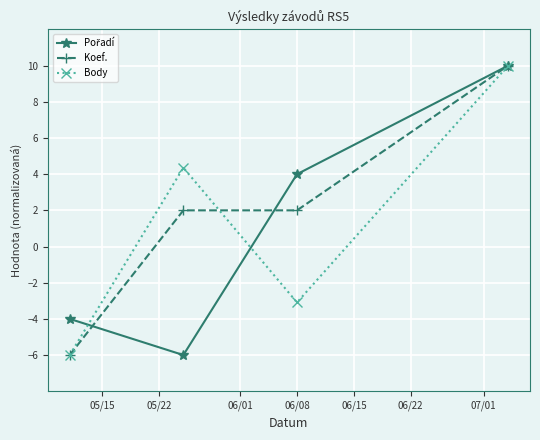

What is the average value of the Koef. series?

2.0